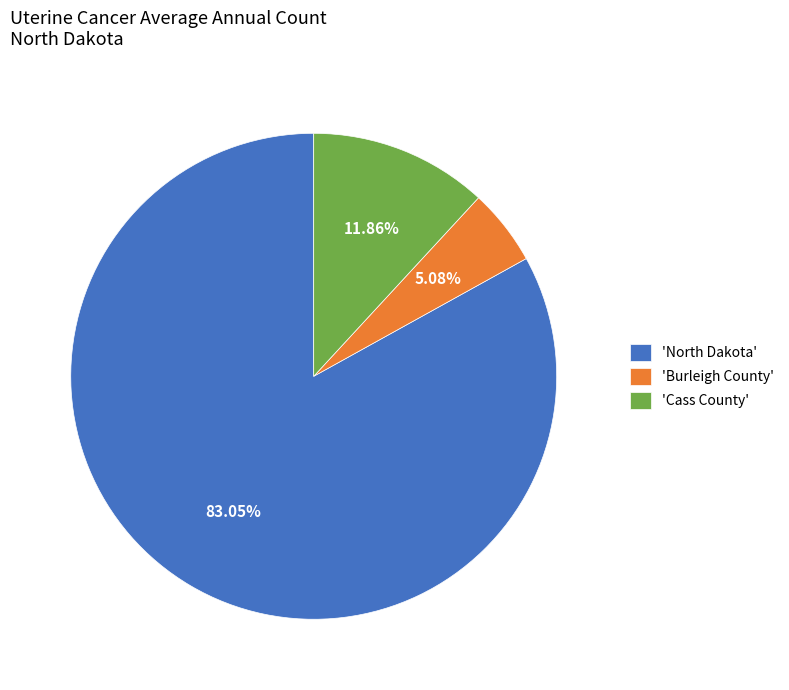

Is there a majority slice in this chart?

Yes